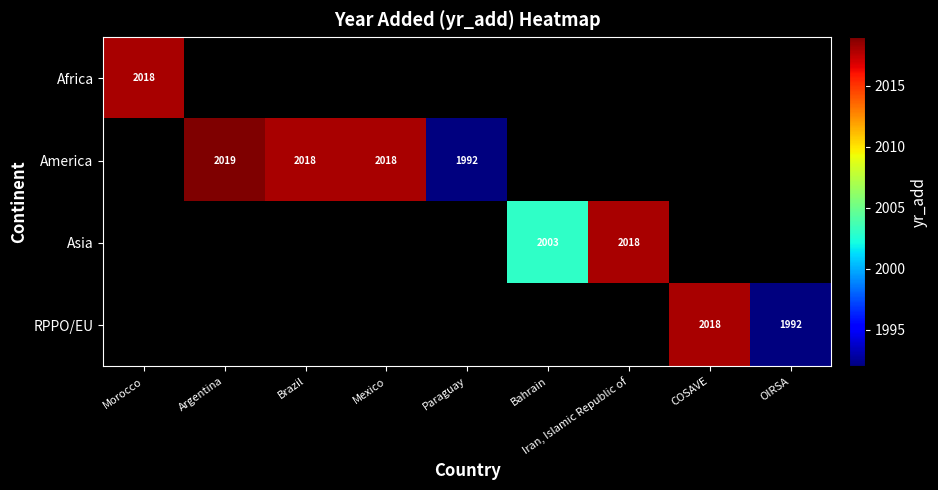

True or false: RPPO/EU has a value of 3101 at OIRSA.

False